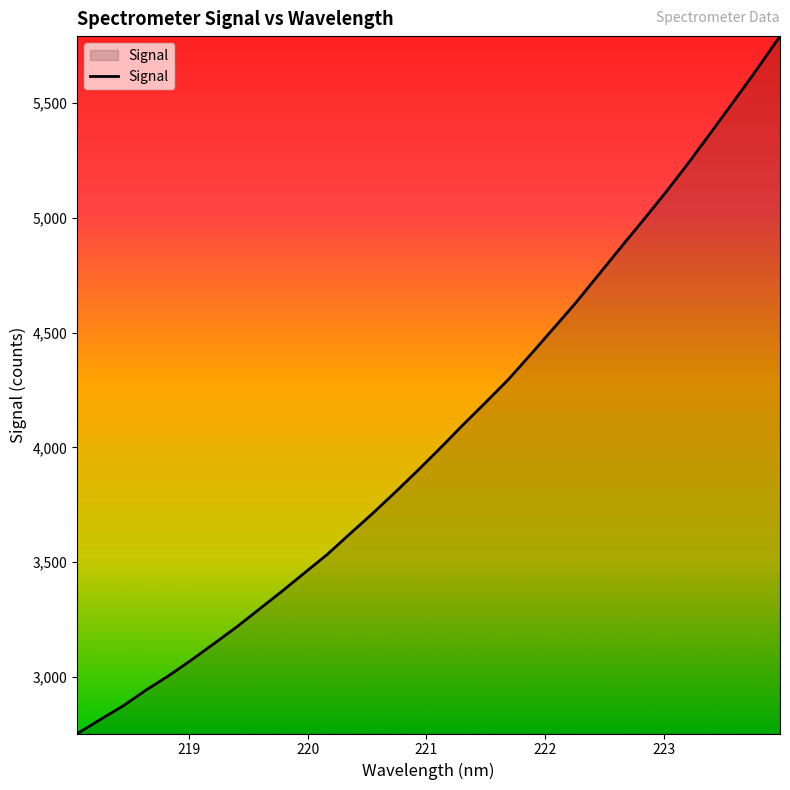

How many lines are shown in the chart?

1